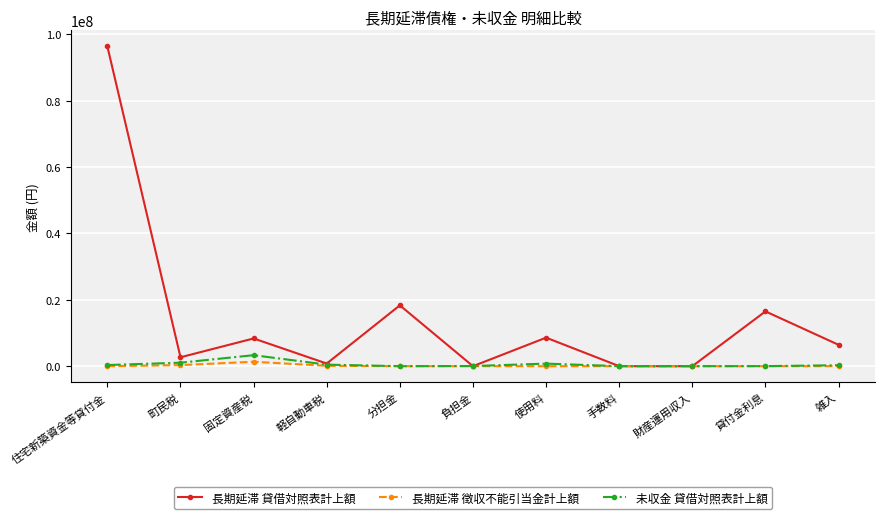

At which label does 未収金 貸借対照表計上額 first exceed 286600?

住宅新築資金等貸付金